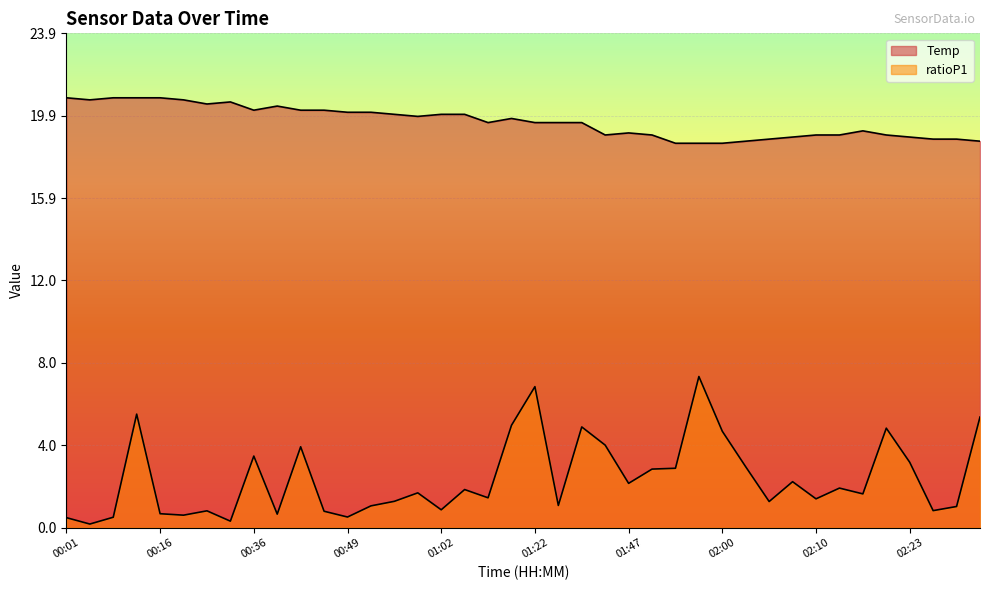

How many lines are shown in the chart?

2